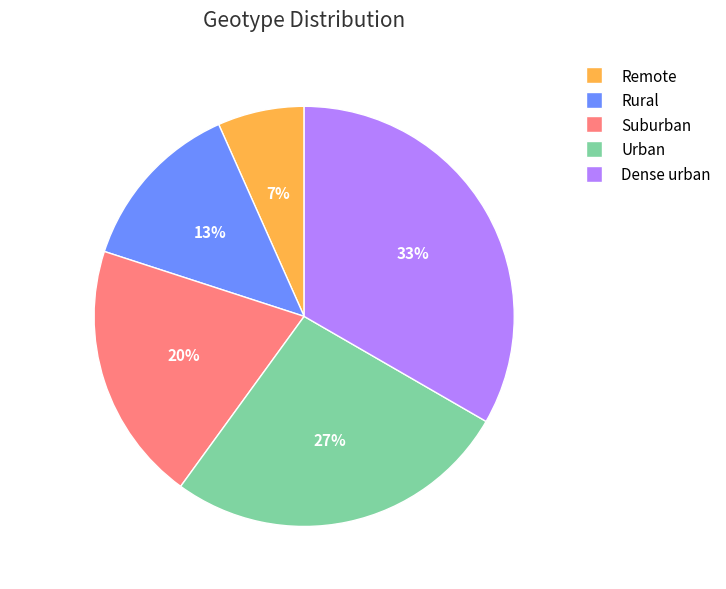

Do Suburban and Remote together represent more than half of the pie?

No